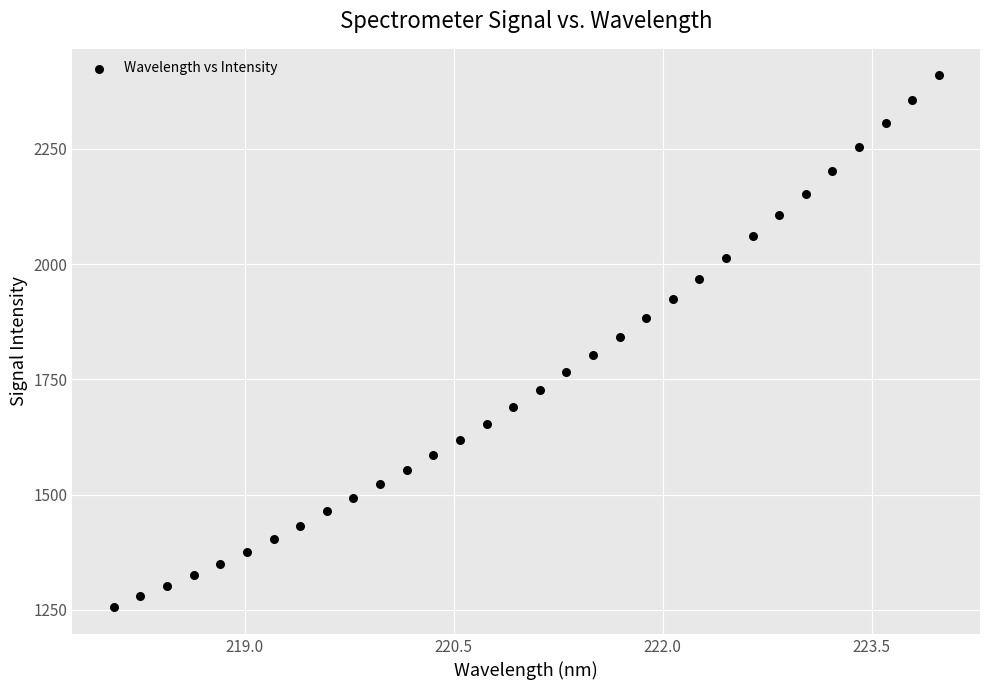

What is the range of X values (max minus min)?

5.9